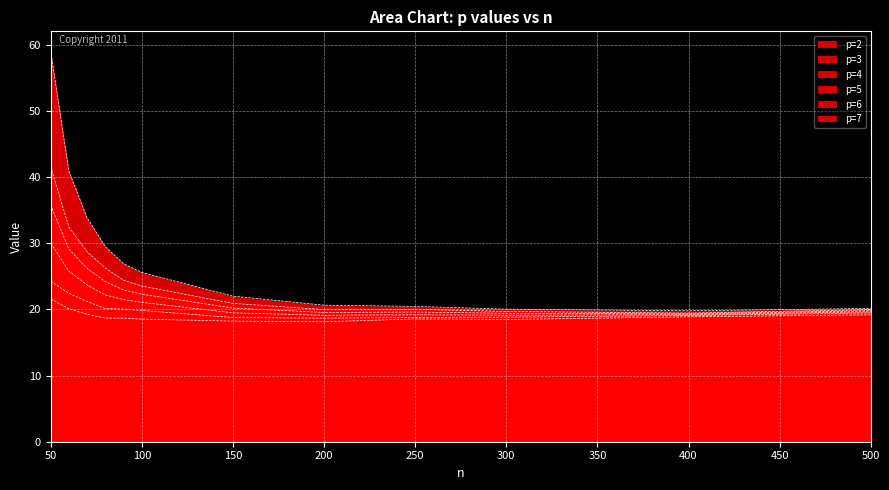

Does the chart display data point markers on the line(s)?

No